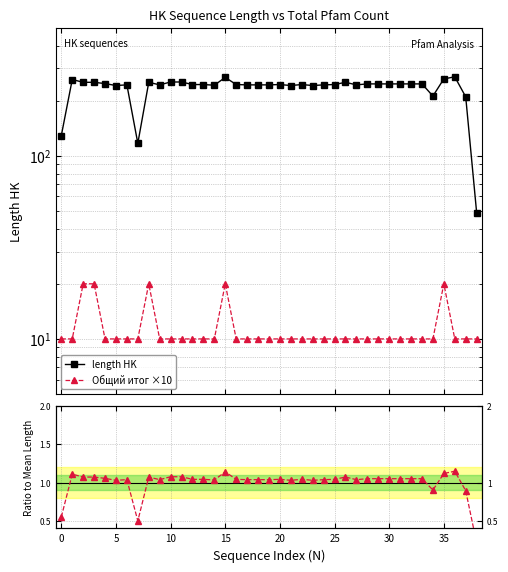

Between 9 and 37, which series saw the biggest shift?

length HK